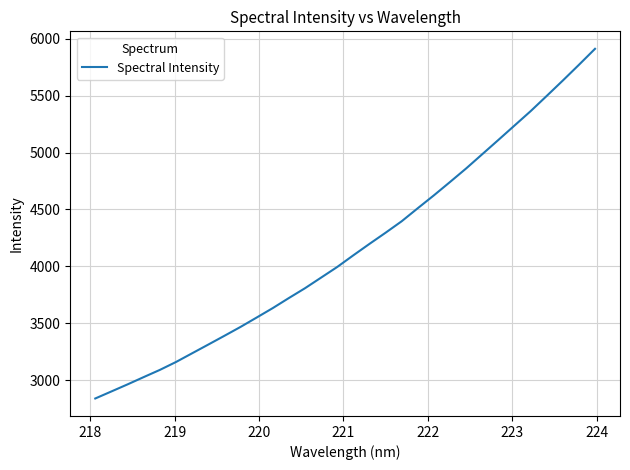

What is the maximum value shown in the chart?

5911.2